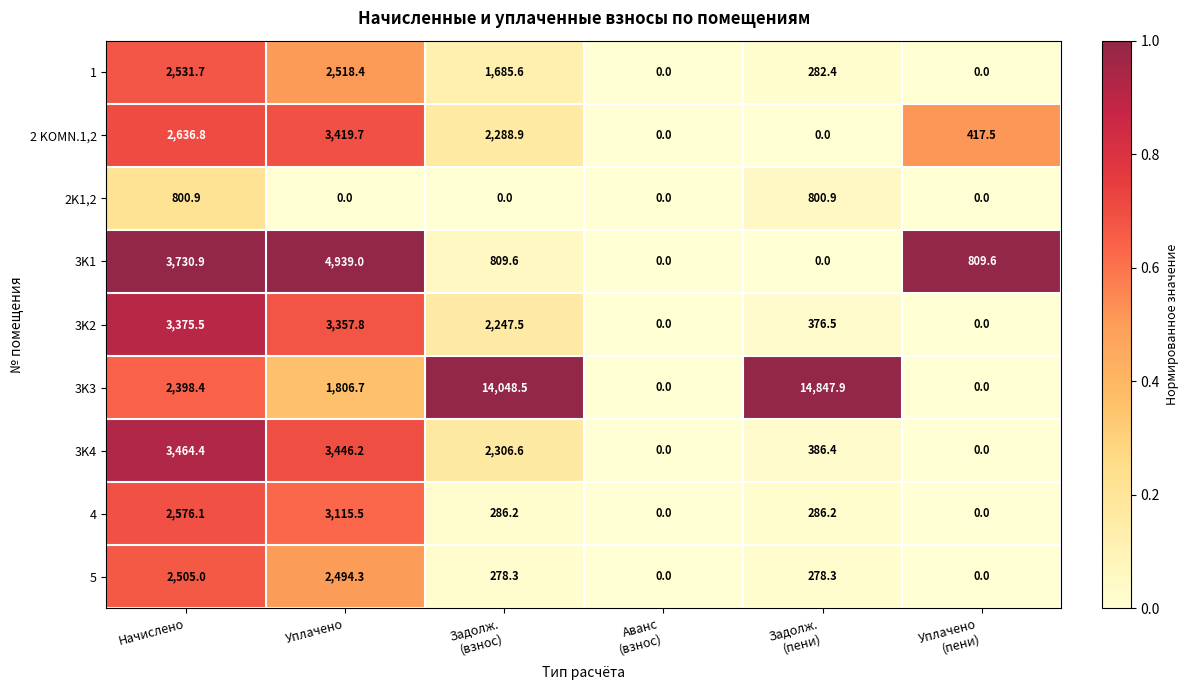

What is the sum of all 4 values?

6264.0